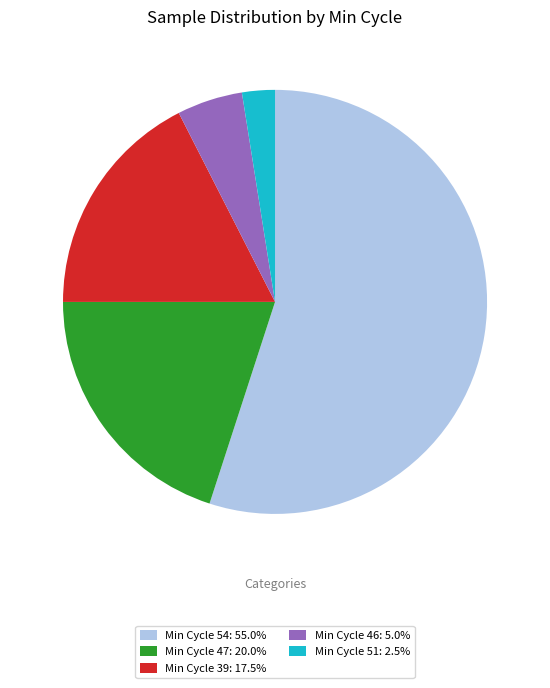

How many segments does this pie chart have?

5